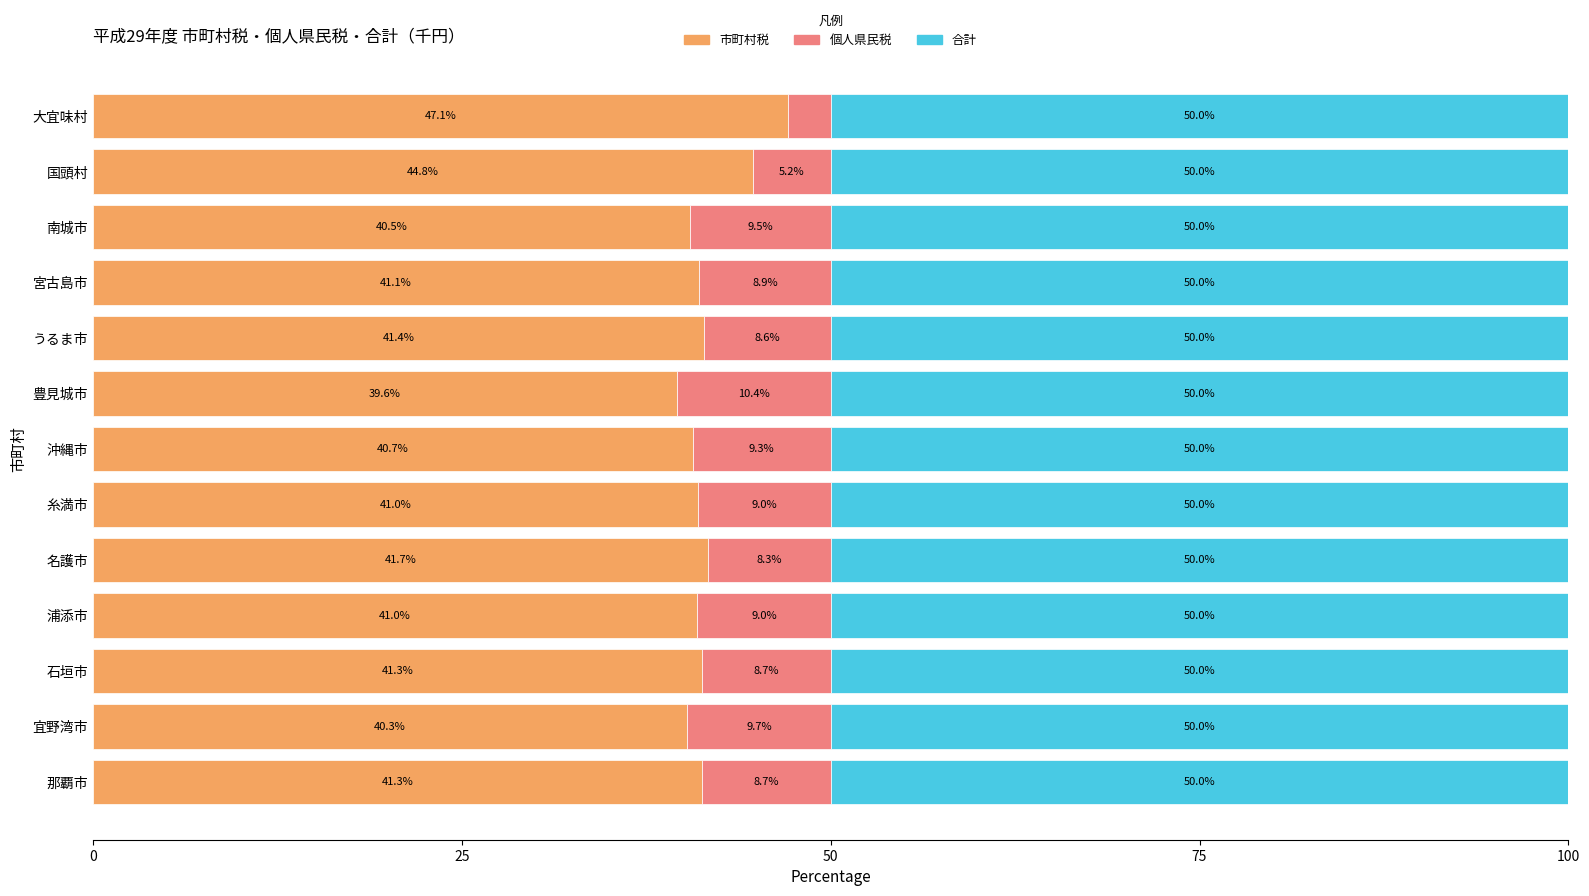

Which category has the highest value in the 市町村税 series?

大宜味村